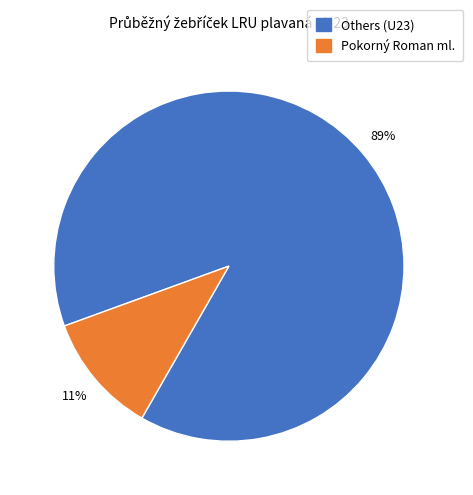

To the nearest percent, what is the difference between the largest and smallest slice percentages?

78%